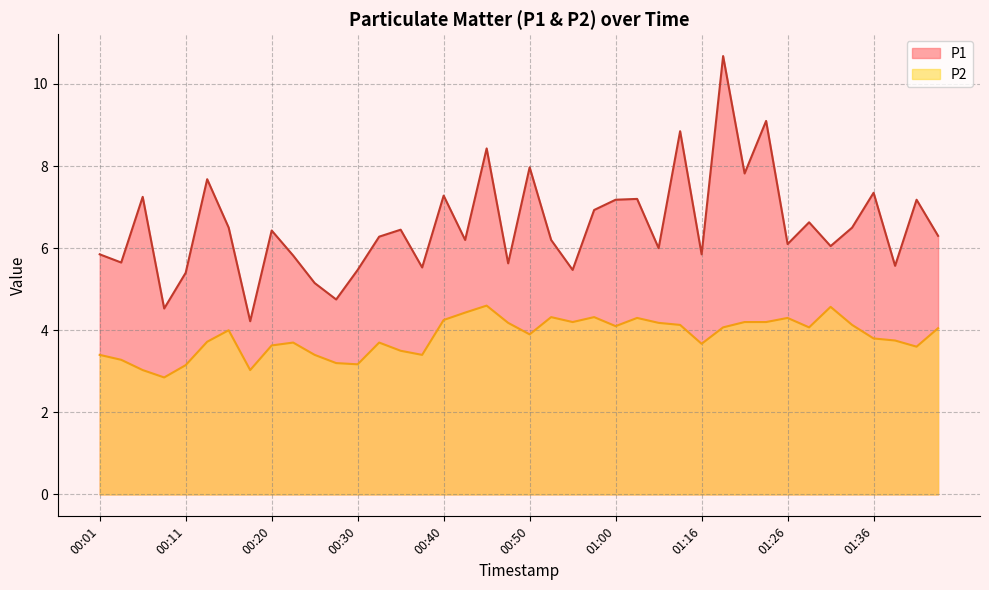

Reading left to right, transcribe all the data shown in this chart.

P1: 00:01=5.8	00:03=5.7	00:06=7.2	00:08=4.5	00:11=5.4	00:13=7.7	00:16=6.5	00:18=4.2	00:20=6.4	00:23=5.8	00:25=5.2	00:28=4.8	00:30=5.5	00:33=6.3	00:35=6.5	00:38=5.5	00:40=7.3	00:43=6.2	00:45=8.4	00:48=5.6	00:50=8.0	00:52=6.2	00:55=5.5	00:57=6.9	01:00=7.2	01:02=7.2	01:08=6.0	01:14=8.8	01:16=5.8	01:19=10.7	01:22=7.8	01:24=9.1	01:26=6.1	01:29=6.6	01:31=6.0	01:34=6.5	01:36=7.3	01:41=5.6	01:44=7.2	01:46=6.3
P2: 00:01=3.4	00:03=3.3	00:06=3.0	00:08=2.9	00:11=3.1	00:13=3.7	00:16=4.0	00:18=3.0	00:20=3.6	00:23=3.7	00:25=3.4	00:28=3.2	00:30=3.2	00:33=3.7	00:35=3.5	00:38=3.4	00:40=4.2	00:43=4.4	00:45=4.6	00:48=4.2	00:50=3.9	00:52=4.3	00:55=4.2	00:57=4.3	01:00=4.1	01:02=4.3	01:08=4.2	01:14=4.1	01:16=3.7	01:19=4.1	01:22=4.2	01:24=4.2	01:26=4.3	01:29=4.1	01:31=4.6	01:34=4.1	01:36=3.8	01:41=3.8	01:44=3.6	01:46=4.0